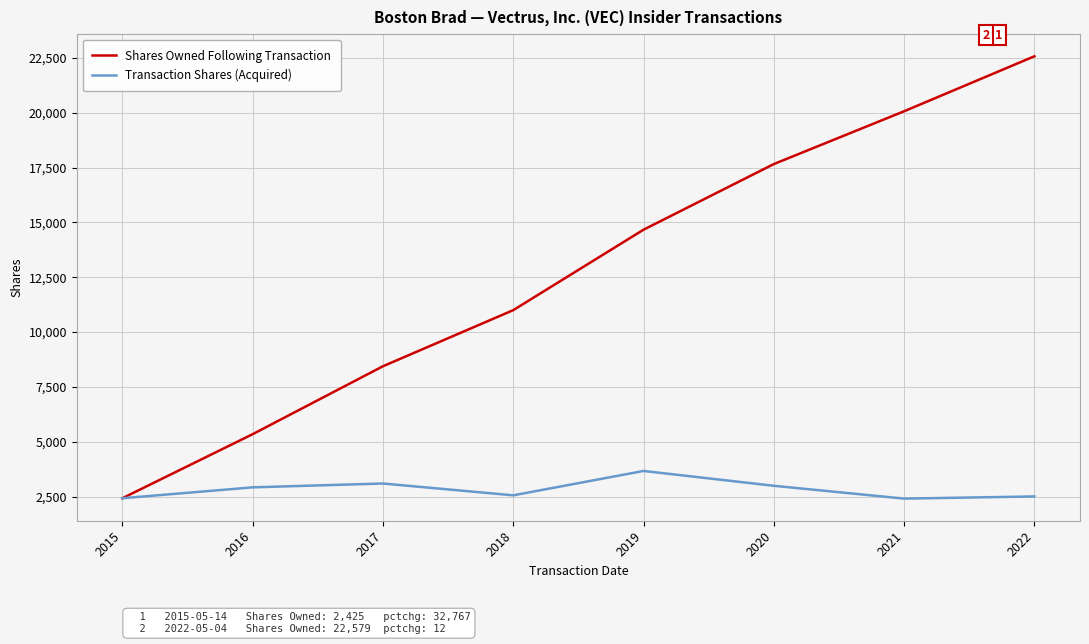

What is the smallest value displayed?

2408